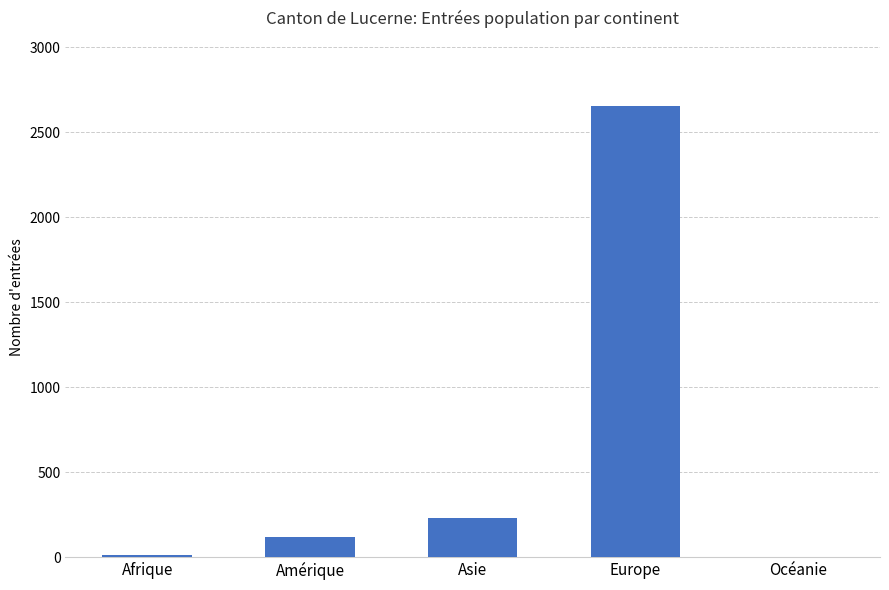

What is the difference between the values at Asie and Amérique?

116